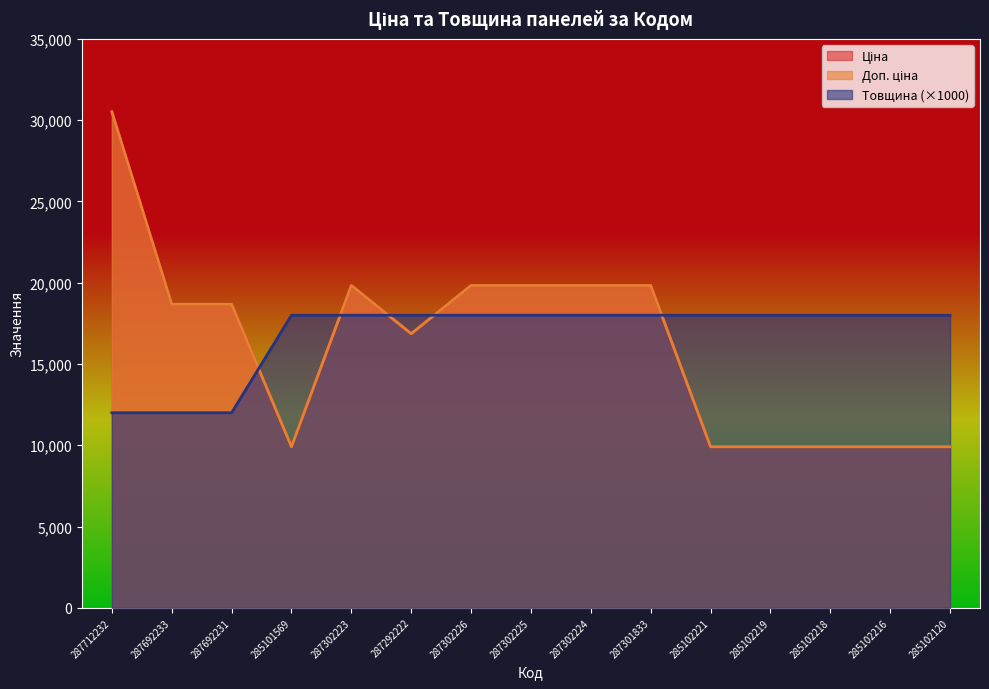

At which category is the sum across all series the highest?

287712232